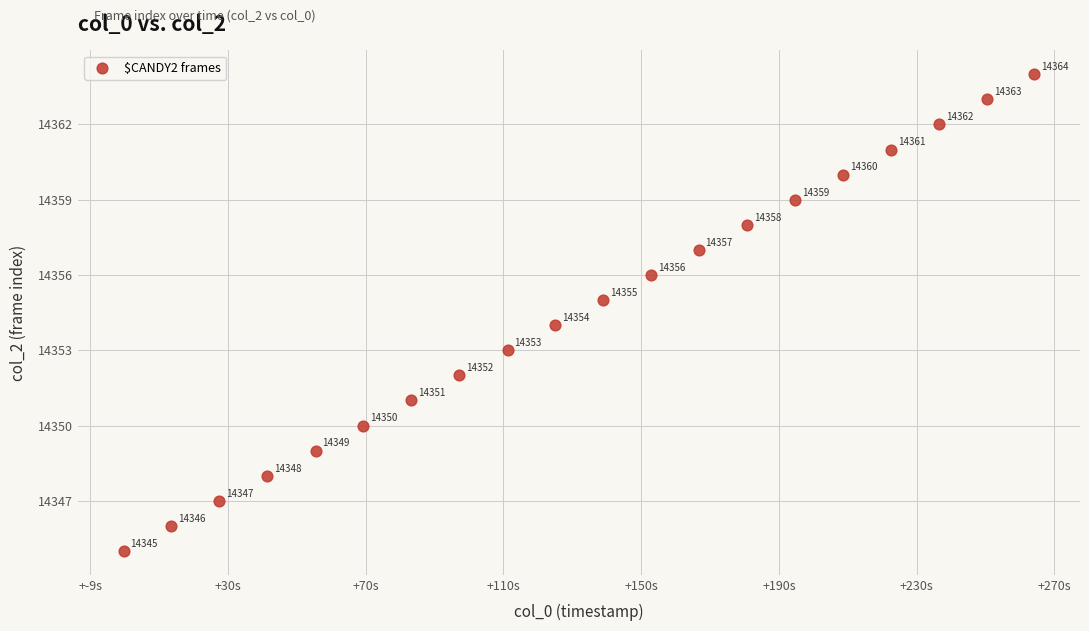

What Y value in the scatter plot is closest to 14354?

14354